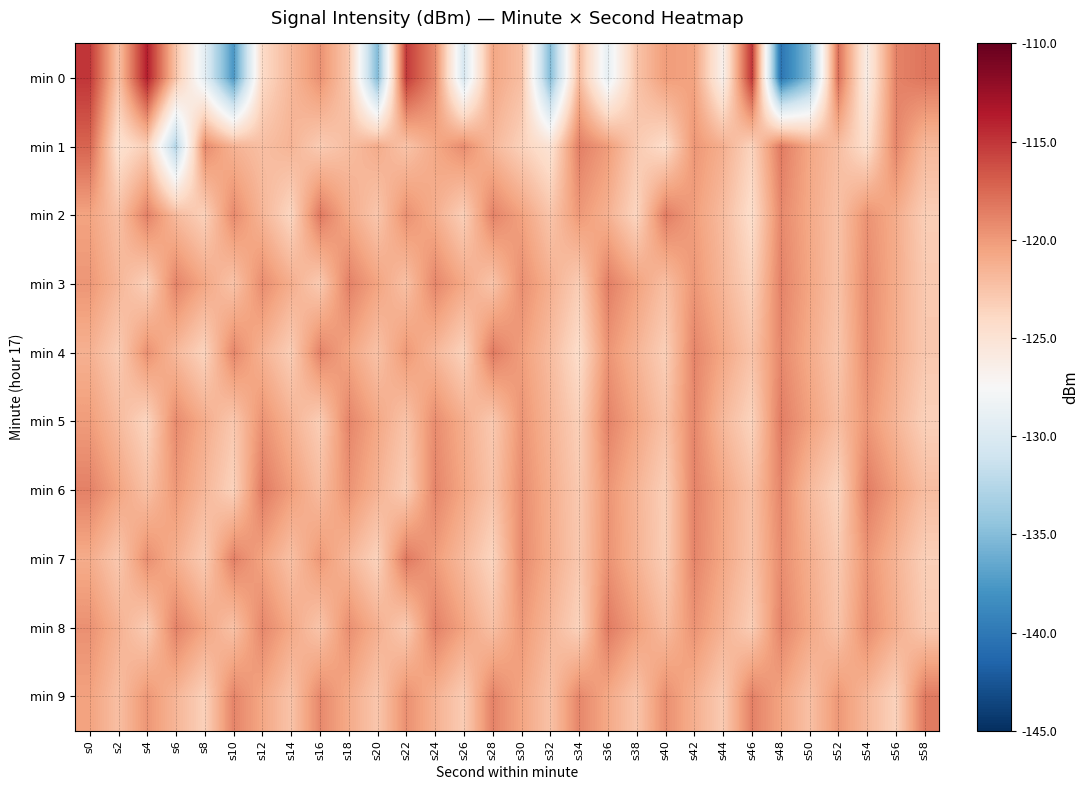

Count the number of categories in the chart.

30